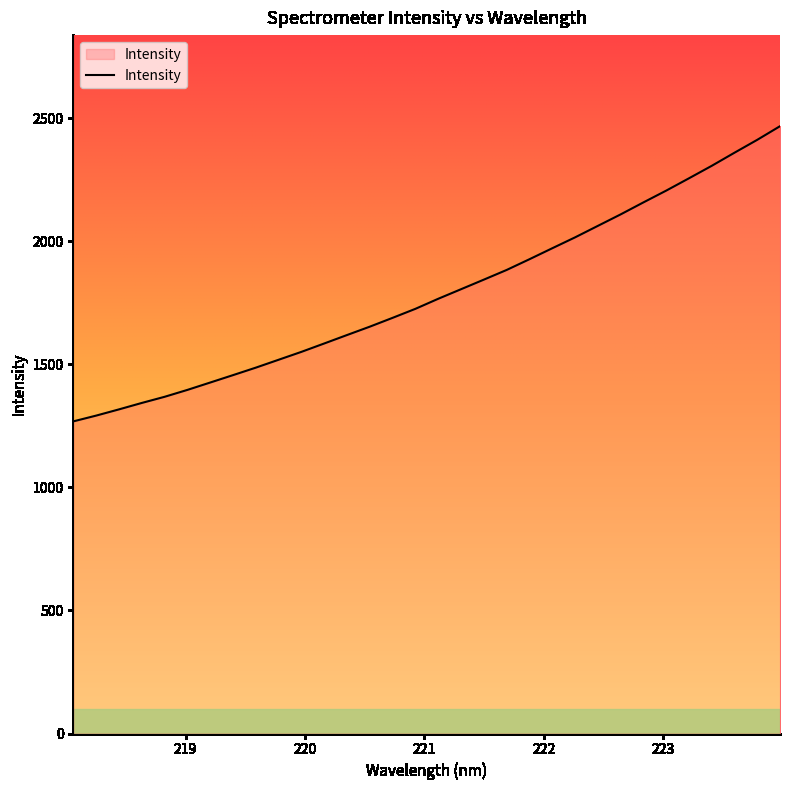

What is the maximum value shown in the chart?

2468.4